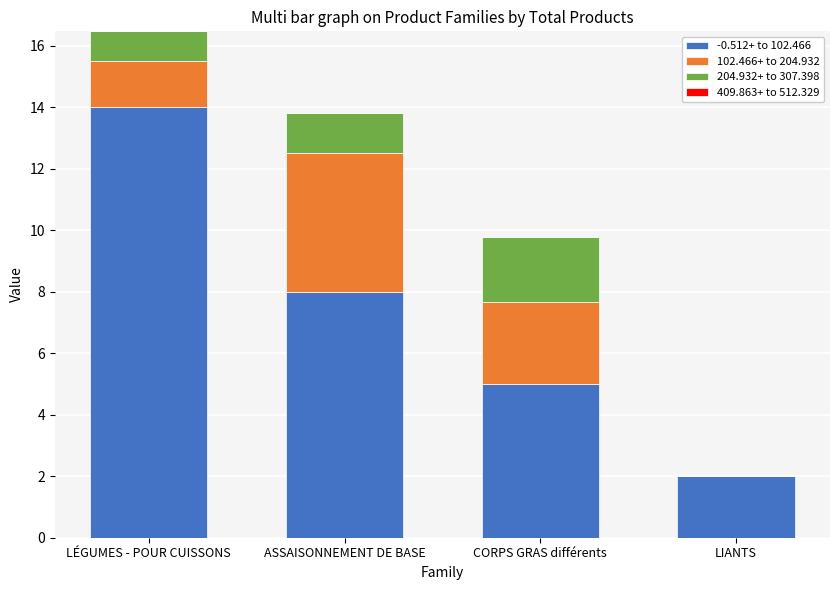

At which label does -0.512+ to 102.466 reach its peak?

LÉGUMES - POUR CUISSONS